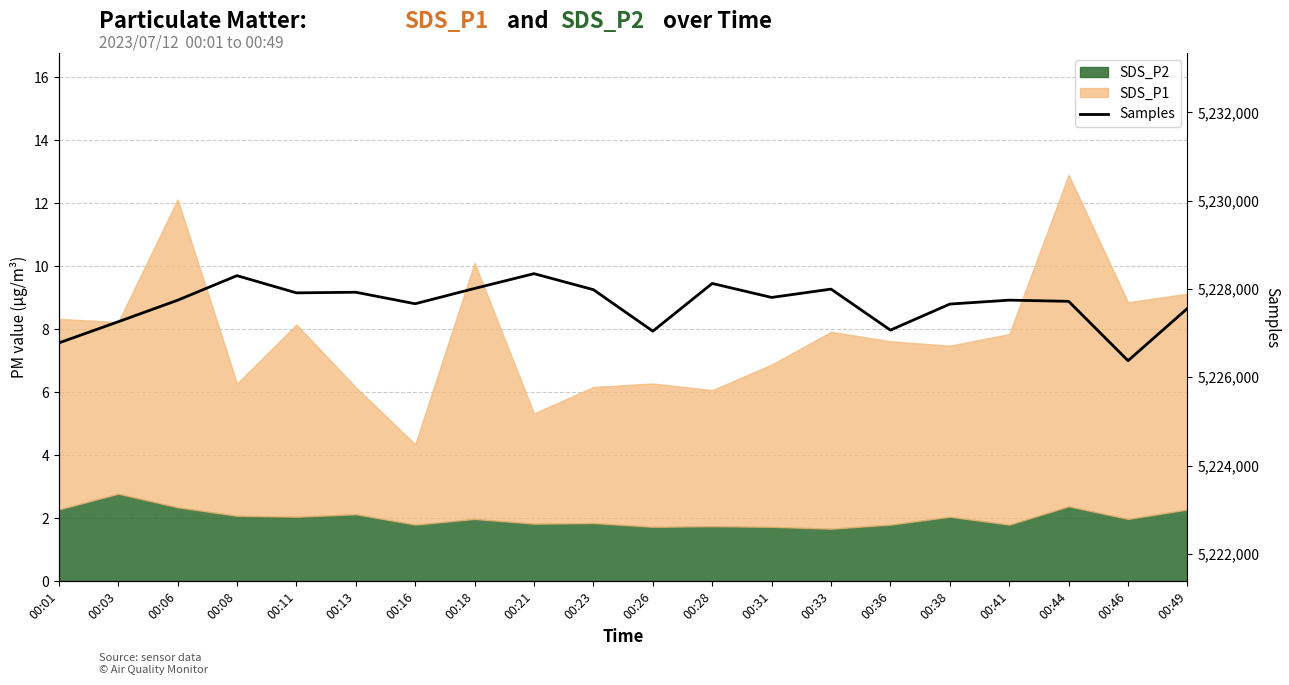

What is the average value?

5227652